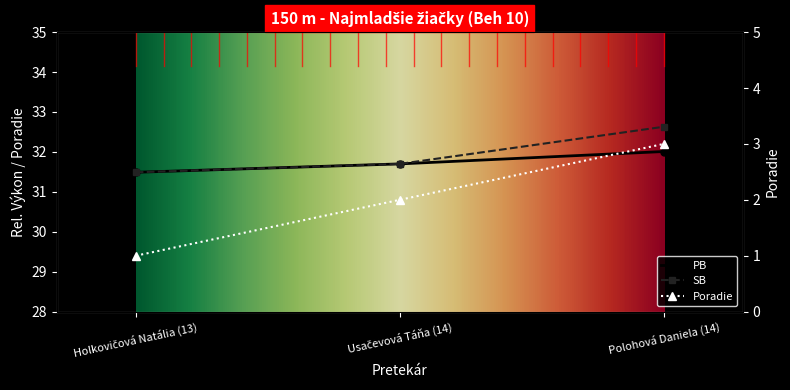

Where is Poradie nearest to the value 2?

Usačevová Táňa (14)